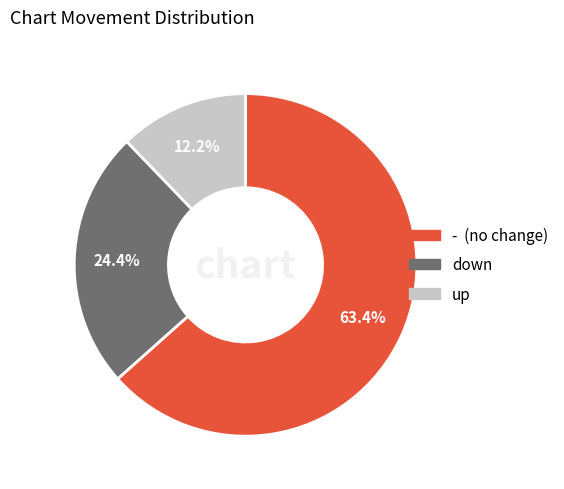

Is there a majority slice in this chart?

Yes